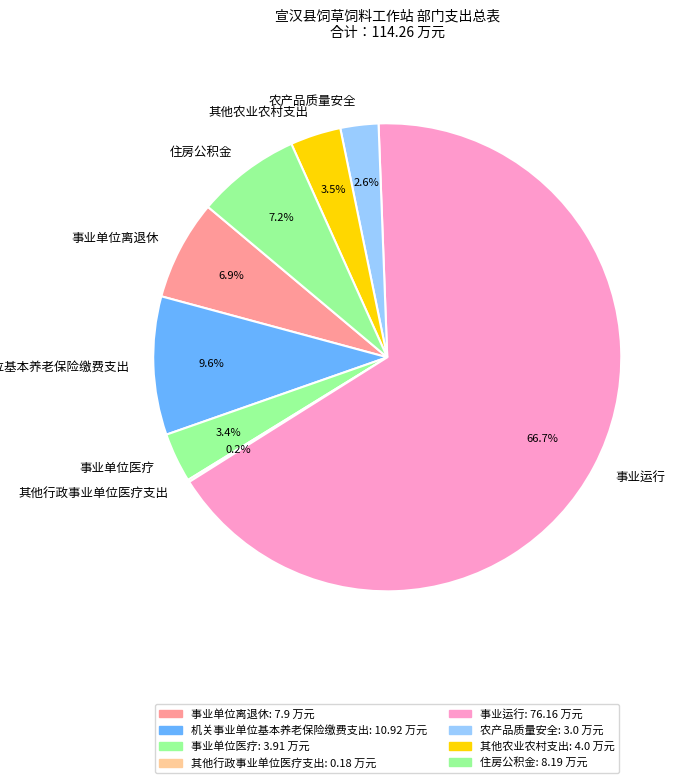

Which slice is the largest?

事业运行